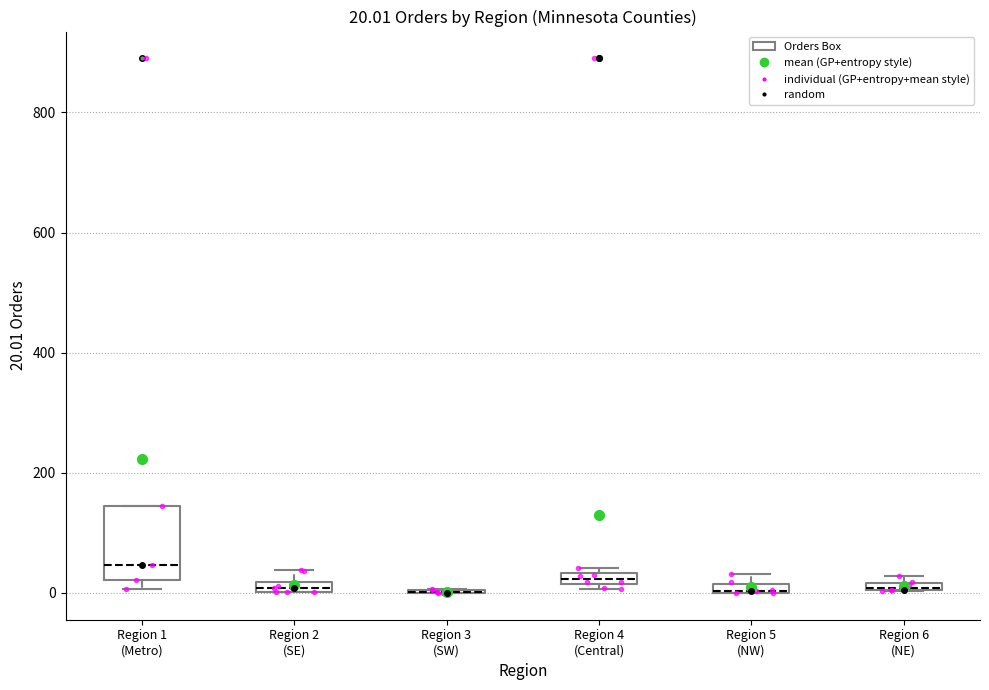

Which box is the tallest, from its lower edge to its upper edge?

Region 1 (Metro)